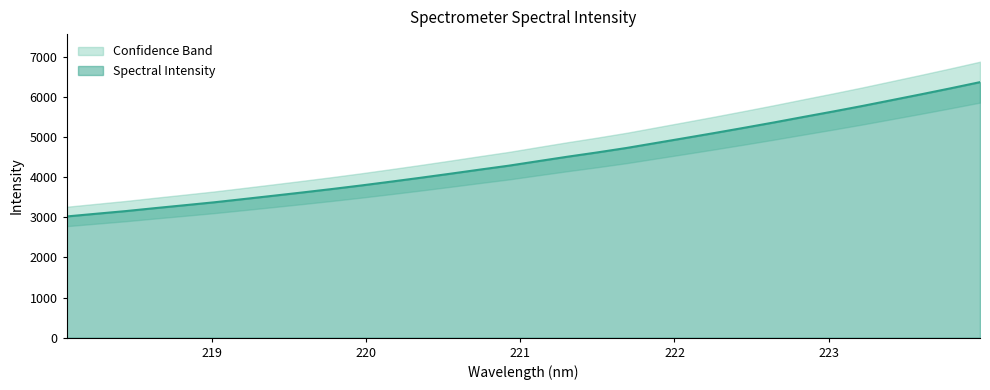

What is the label of the 29th point from the right?

218.6332